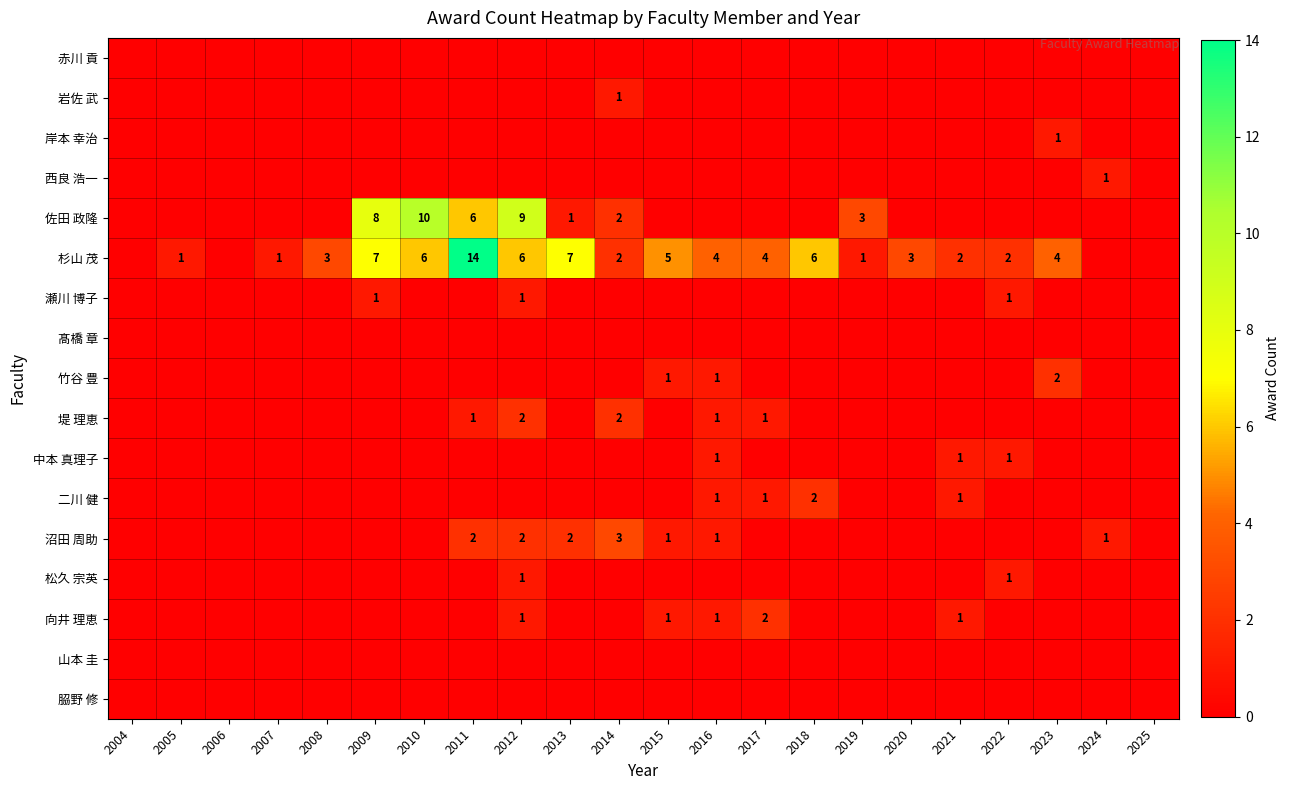

Is it true that 杉山 茂 equals 3 at 2020?

True